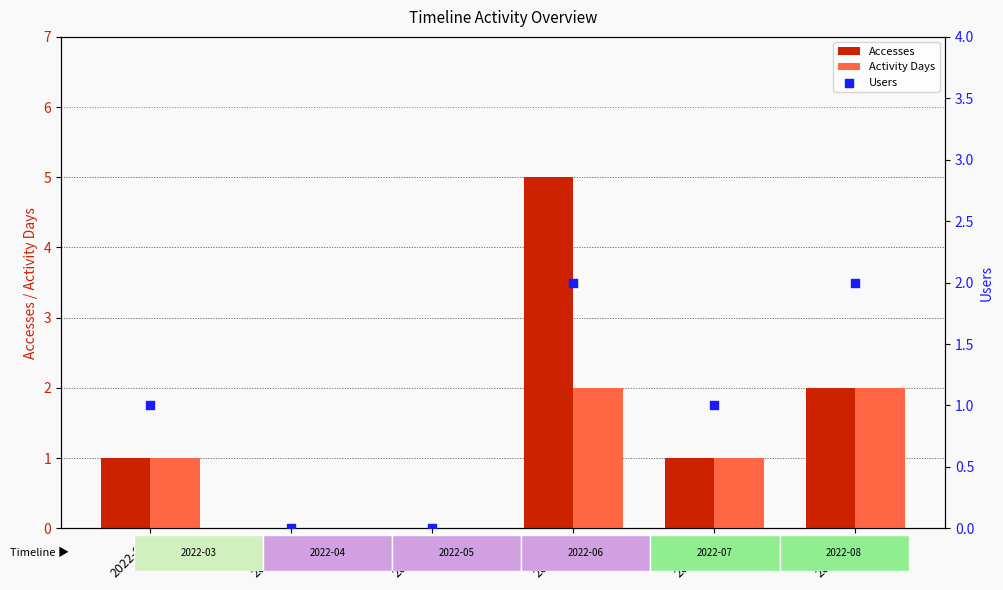

What are all the series names shown in the legend?

Accesses, Activity Days, Users